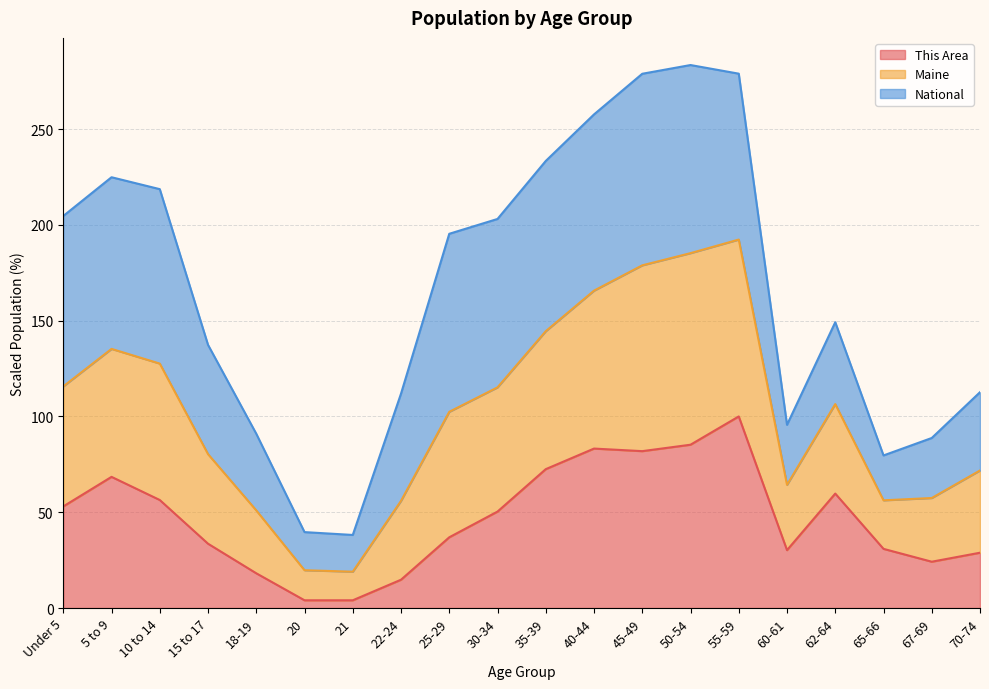

What is the total value across all series at 30-34?

203.1